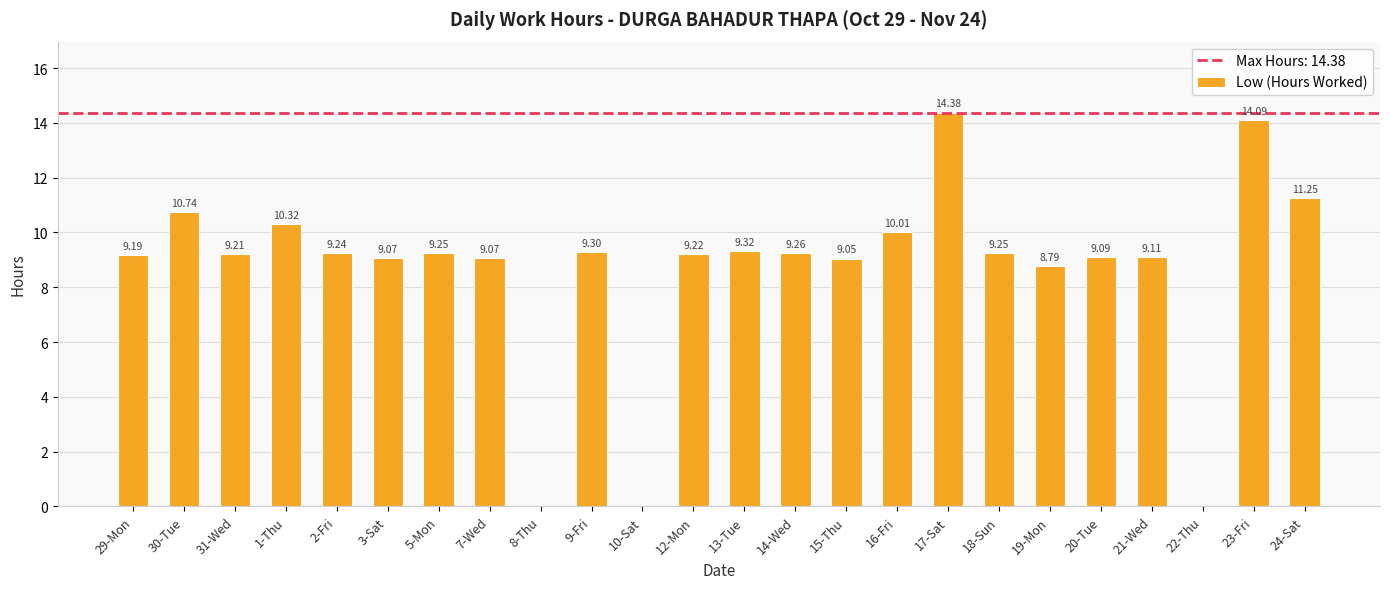

What is the change in value from 20-Tue to 24-Sat?

+2.2